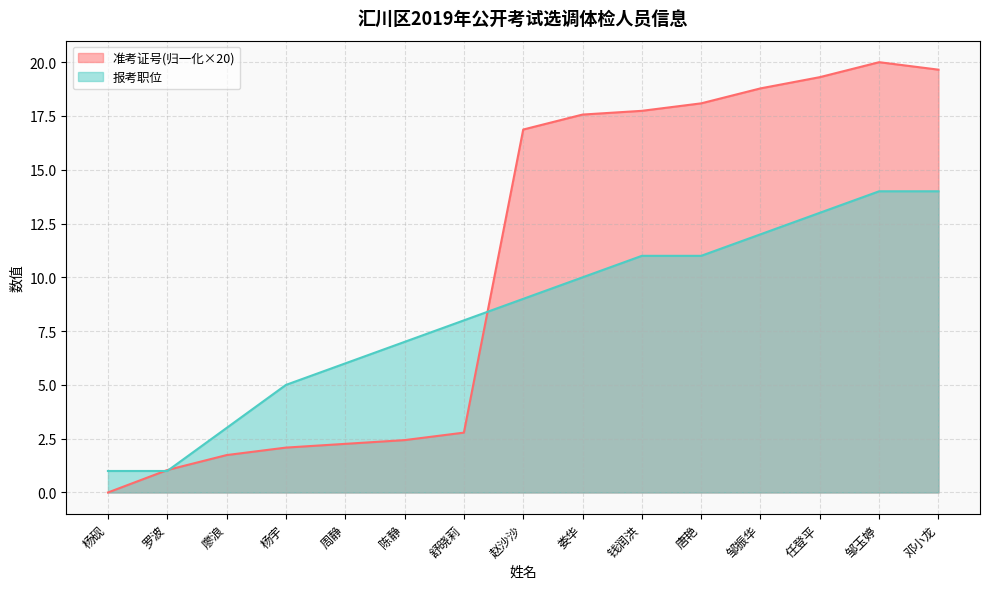

What position from the left is 邹玉婷?

14